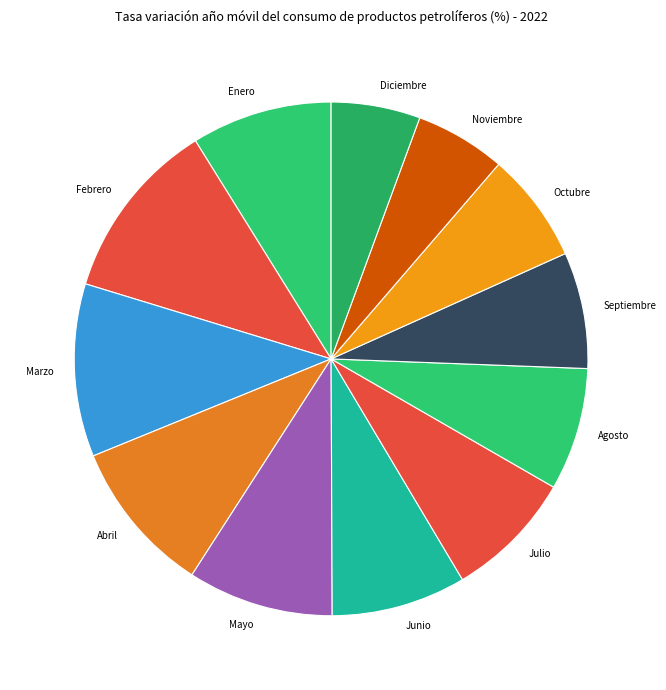

Which has a higher value, Febrero or Diciembre?

Febrero